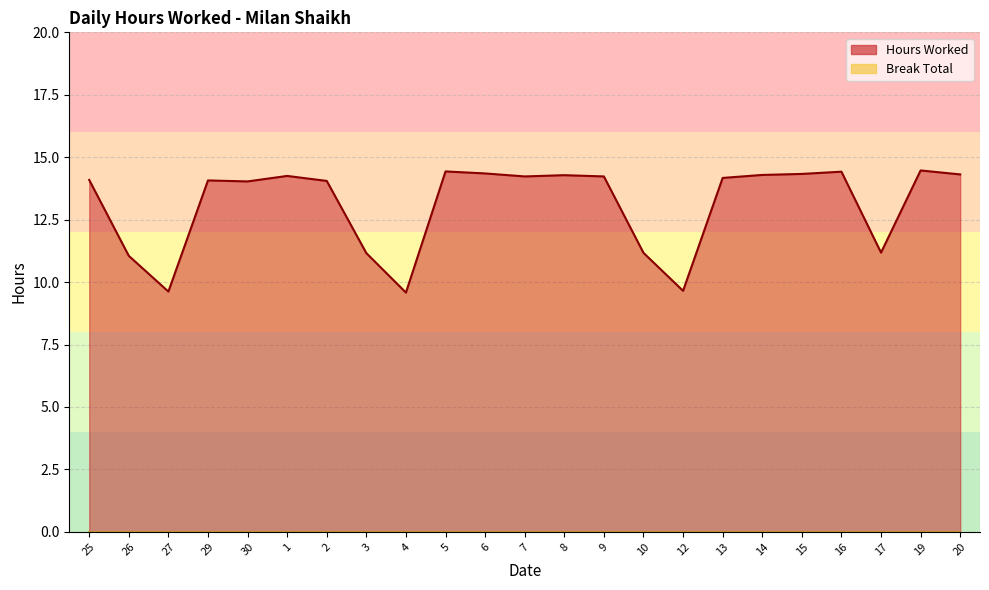

At which label is the value closest to 12?

17